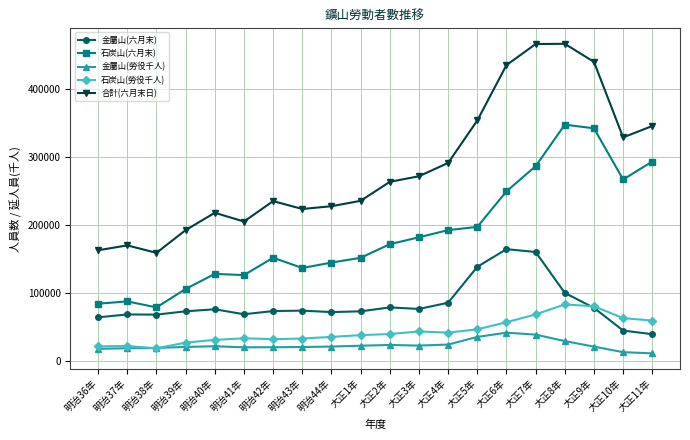

Rank the series by their maximum value, from lowest to highest.

金屬山(勞役千人), 石炭山(勞役千人), 金屬山(六月末), 石炭山(六月末), 合計(六月末日)